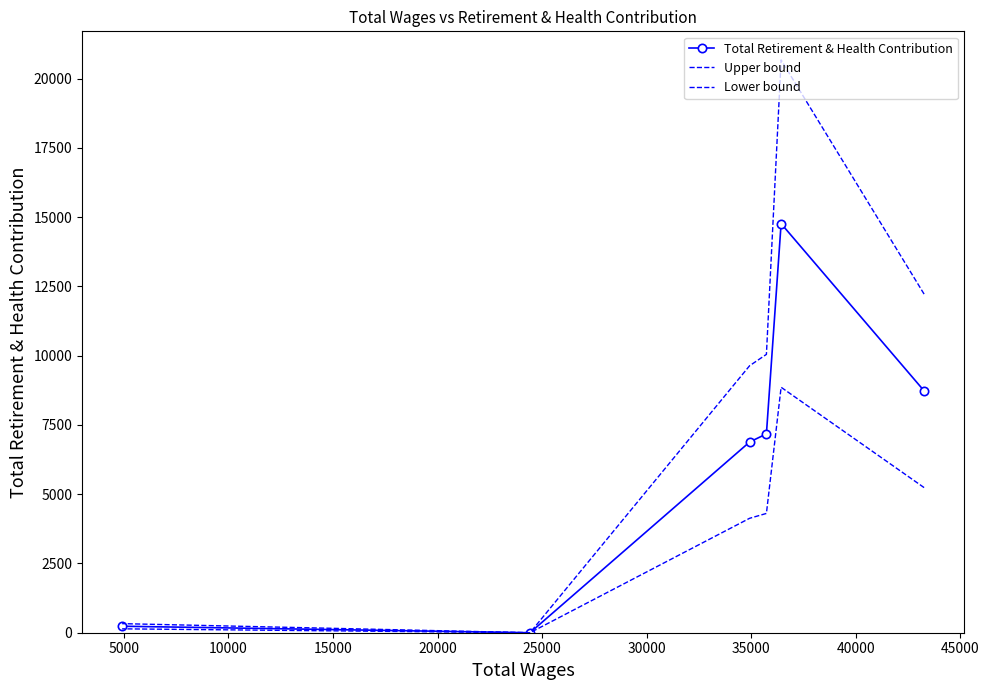

How many values in the Upper bound series exceed 10045?

2